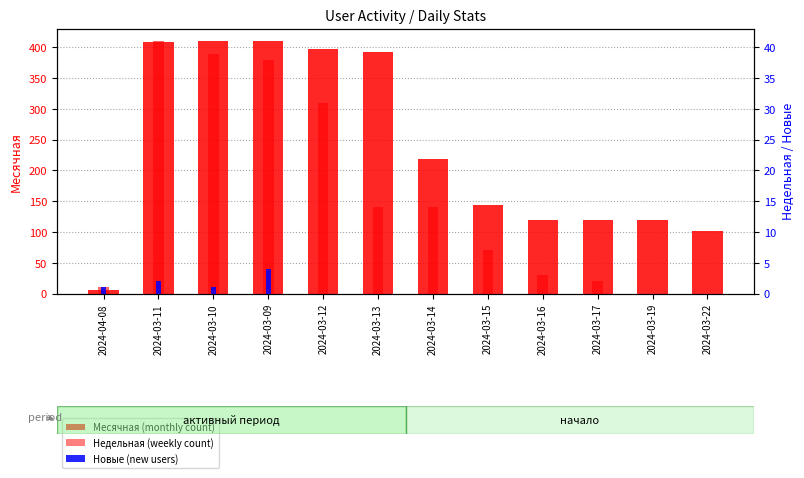

Is it true that Новые equals 2 at 2024-03-22?

False